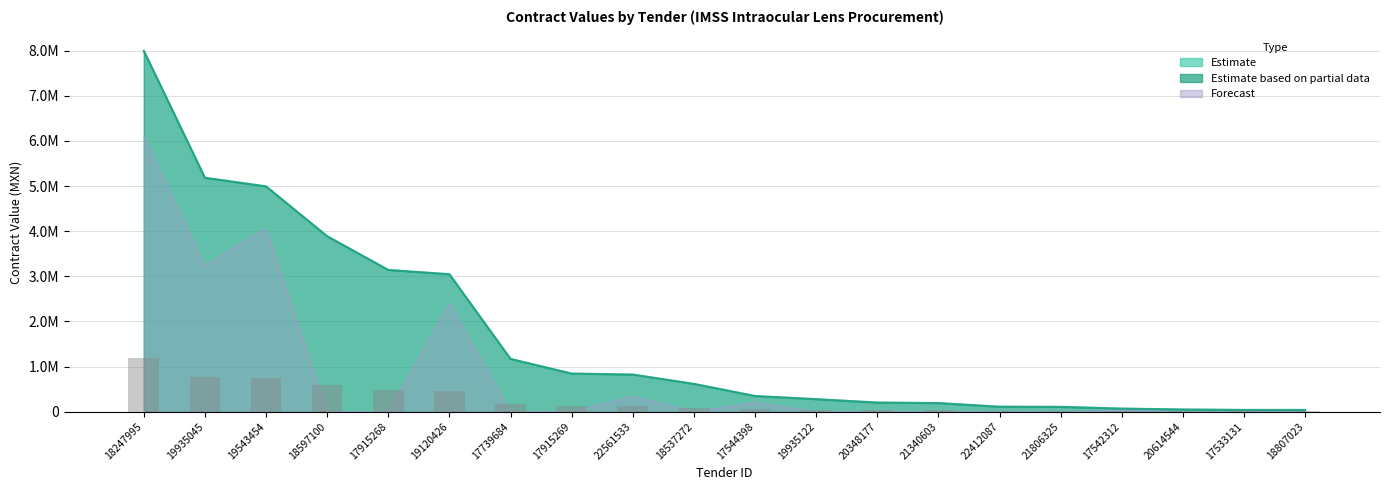

Where is tender.value.amount nearest to the value 4018002?

18597100